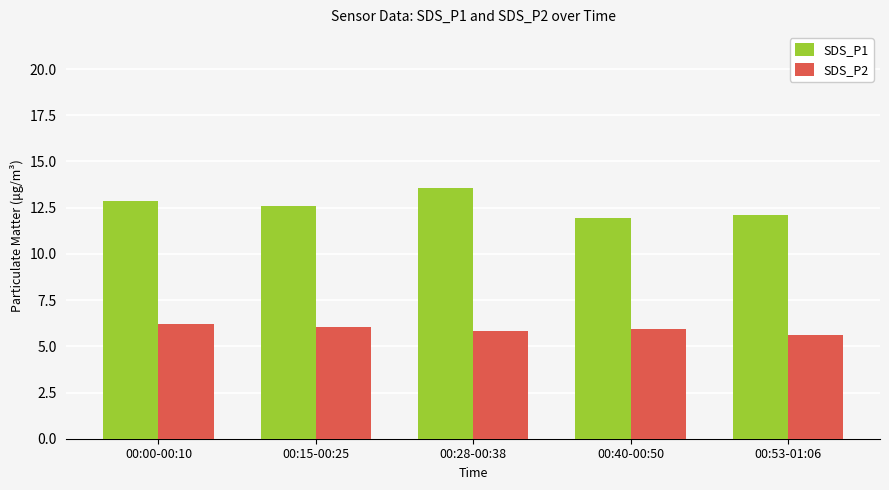

What is the sum of the SDS_P2 values at 00:40-00:50 and 00:15-00:25?

12.0